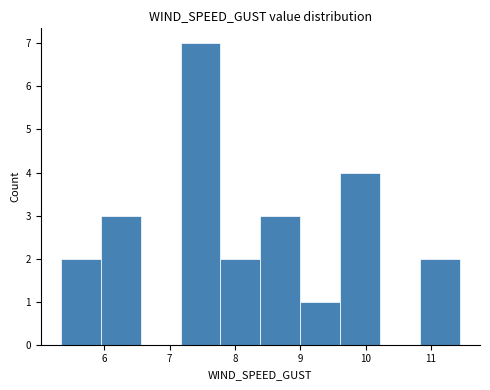

Reading left to right, transcribe this chart: for each bar, give the range it covers on the x-axis and its height. Neither the bar edges nor the heights are printed on the chart, so give them approximately, as read against the axes.

5.3 to 5.9: 2
5.9 to 6.6: 3
6.6 to 7.2: 0
7.2 to 7.8: 7
7.8 to 8.4: 2
8.4 to 9.0: 3
9.0 to 9.6: 1
9.6 to 10.2: 4
10.2 to 10.8: 0
10.8 to 11.4: 2